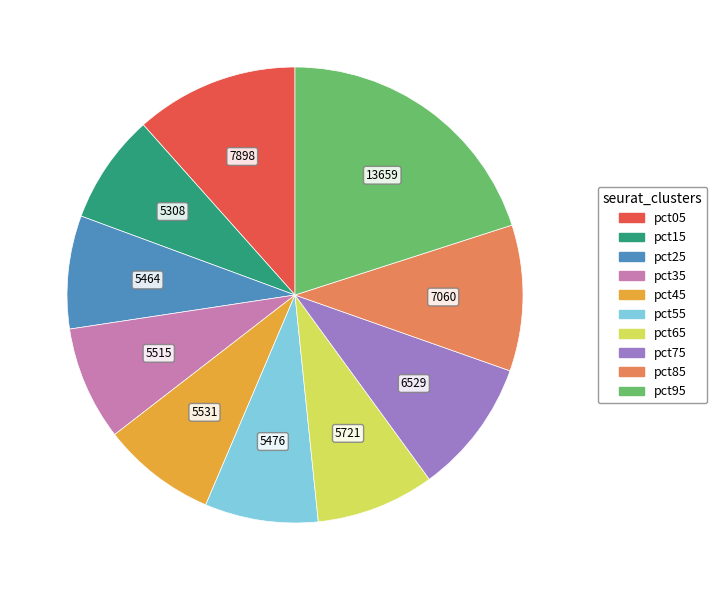

True or false: pct75 accounts for 10% of the total.

True